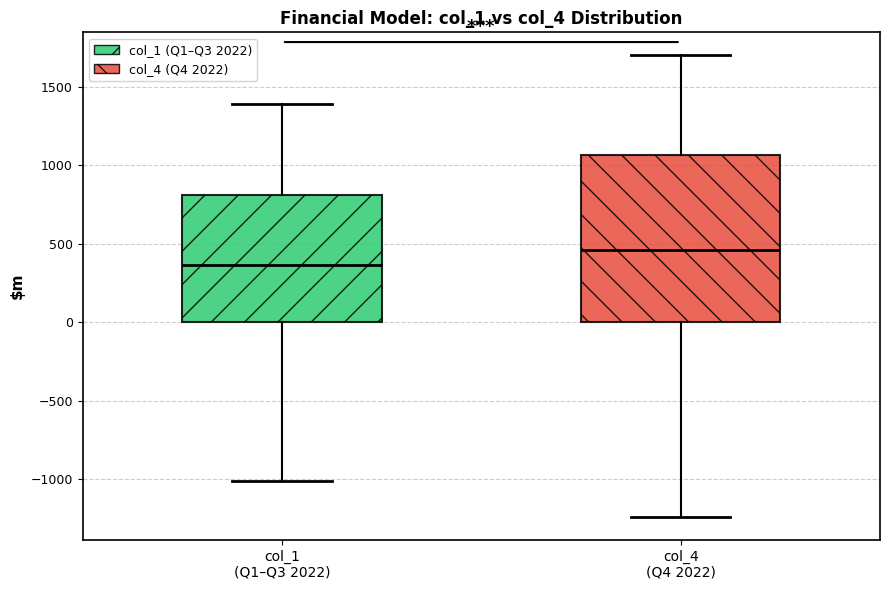

Which box has the highest median line?

col_4 (Q4 2022)